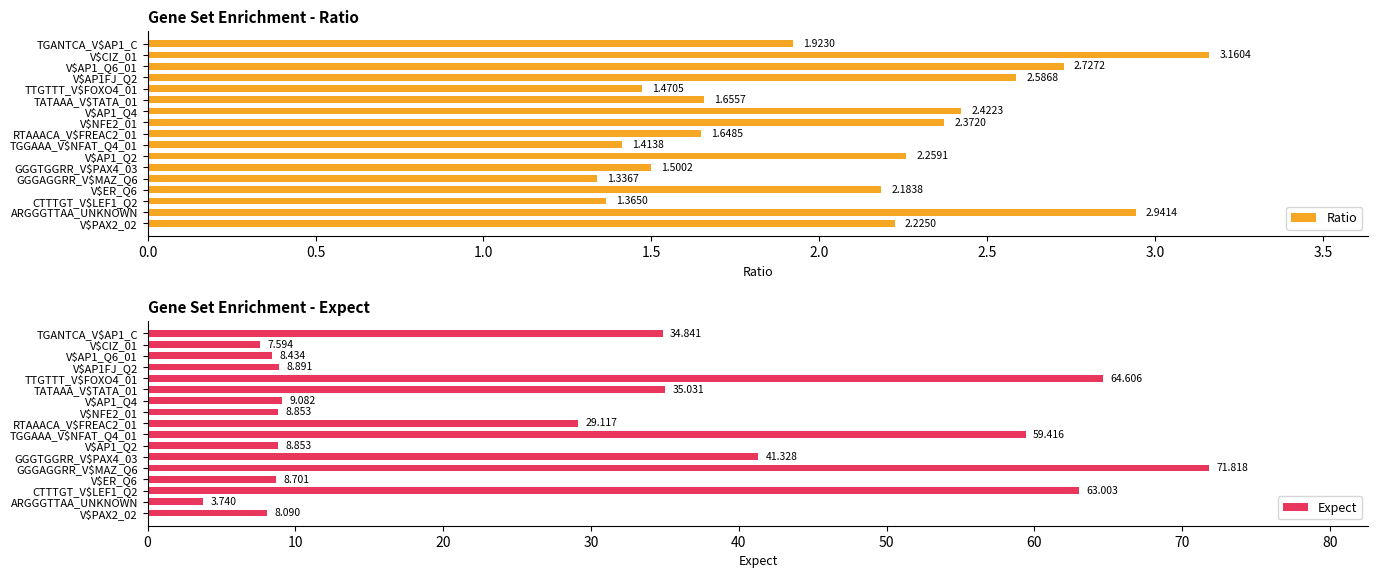

Is it true that Expect equals 8.9 at V$AP1_Q2?

True